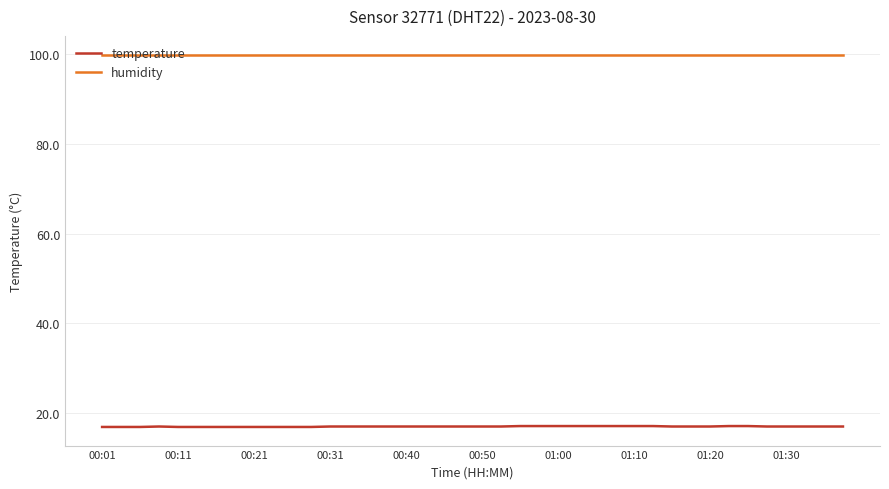

Rank the series by their average value, from lowest to highest.

temperature, humidity